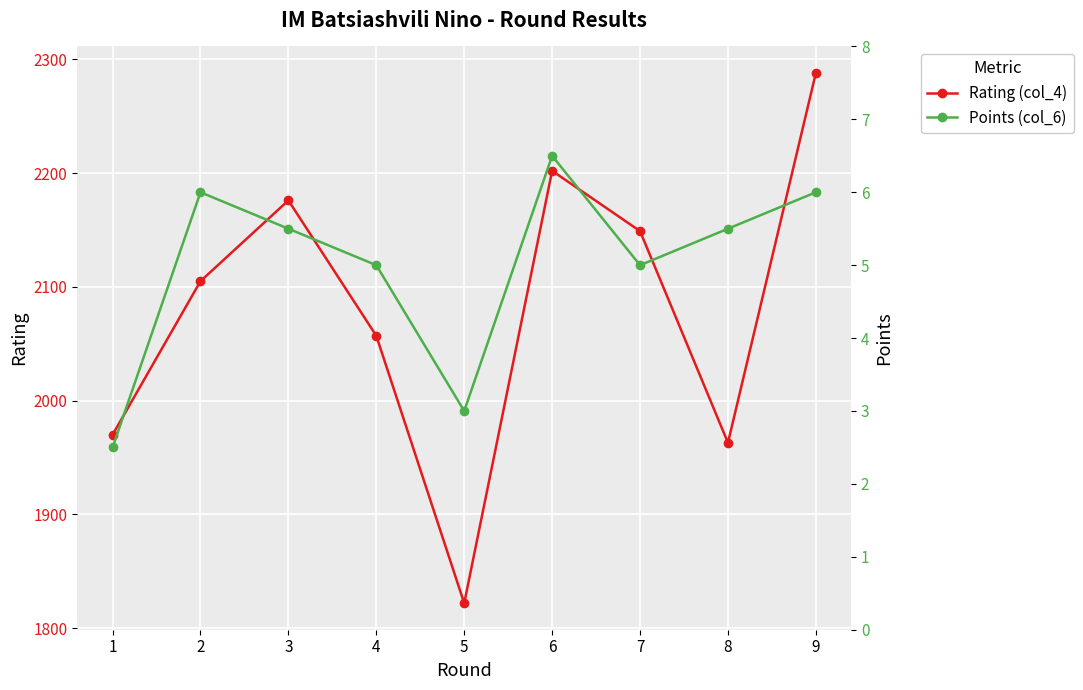

Reading left to right, extract all data points from this chart.

Rating (col_4): 1=1970.0	2=2105.0	3=2176.0	4=2057.0	5=1822.0	6=2202.0	7=2149.0	8=1963.0	9=2288.0
Points (col_6): 1=2.5	2=6.0	3=5.5	4=5.0	5=3.0	6=6.5	7=5.0	8=5.5	9=6.0